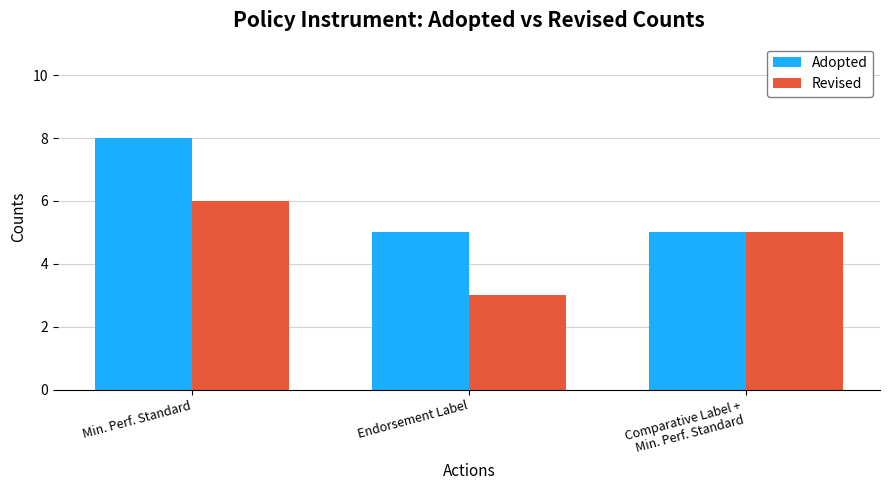

What position from the right is Comparative Label +
Min. Perf. Standard?

1